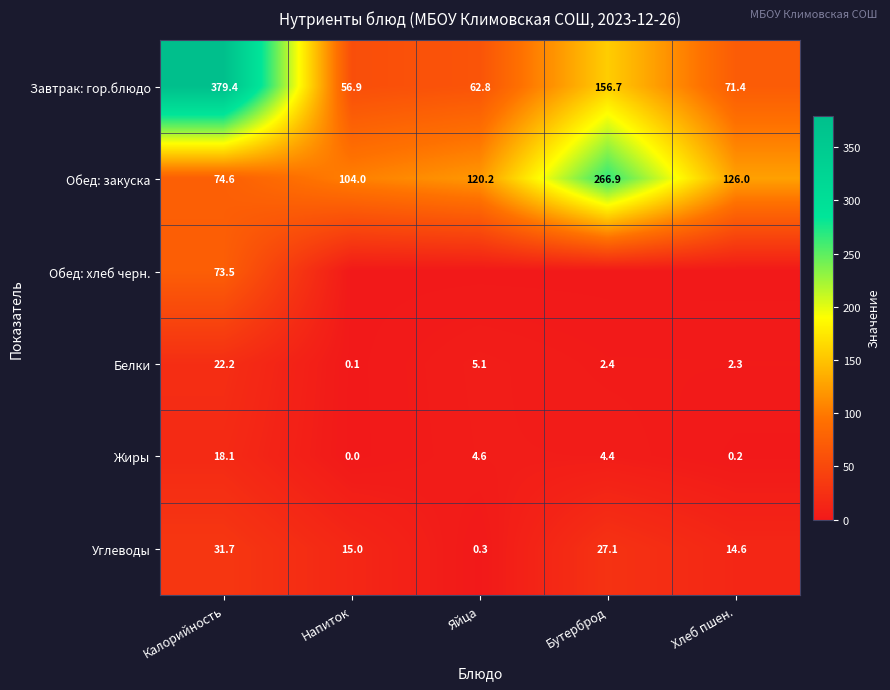

At which label does Жиры first exceed 4?

Калорийность